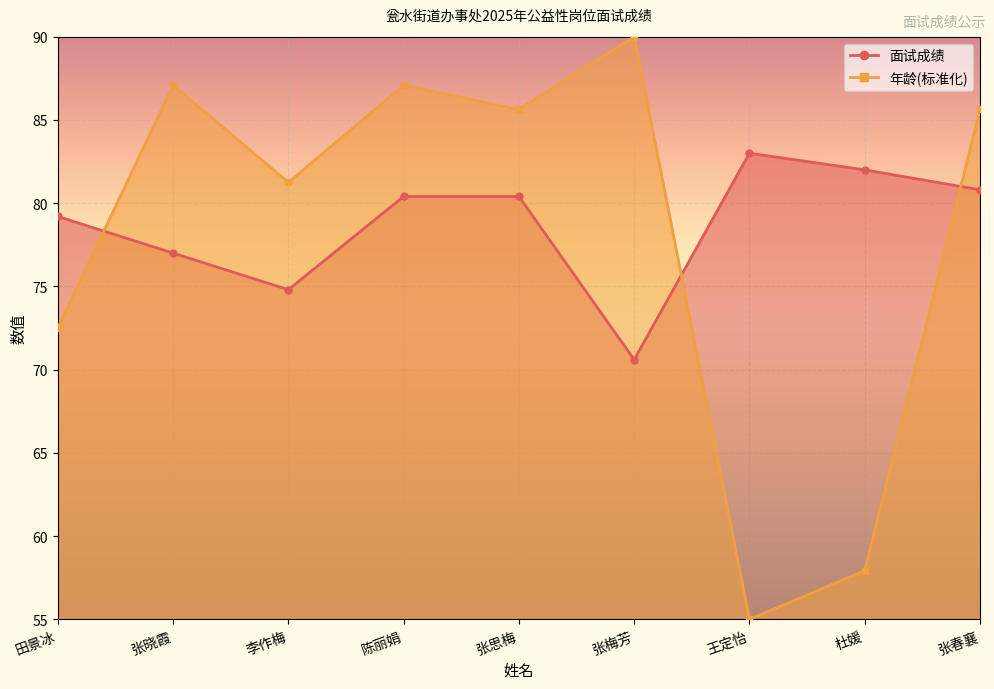

True or false: 年龄 has a value of 85.6 at 张春襄.

True